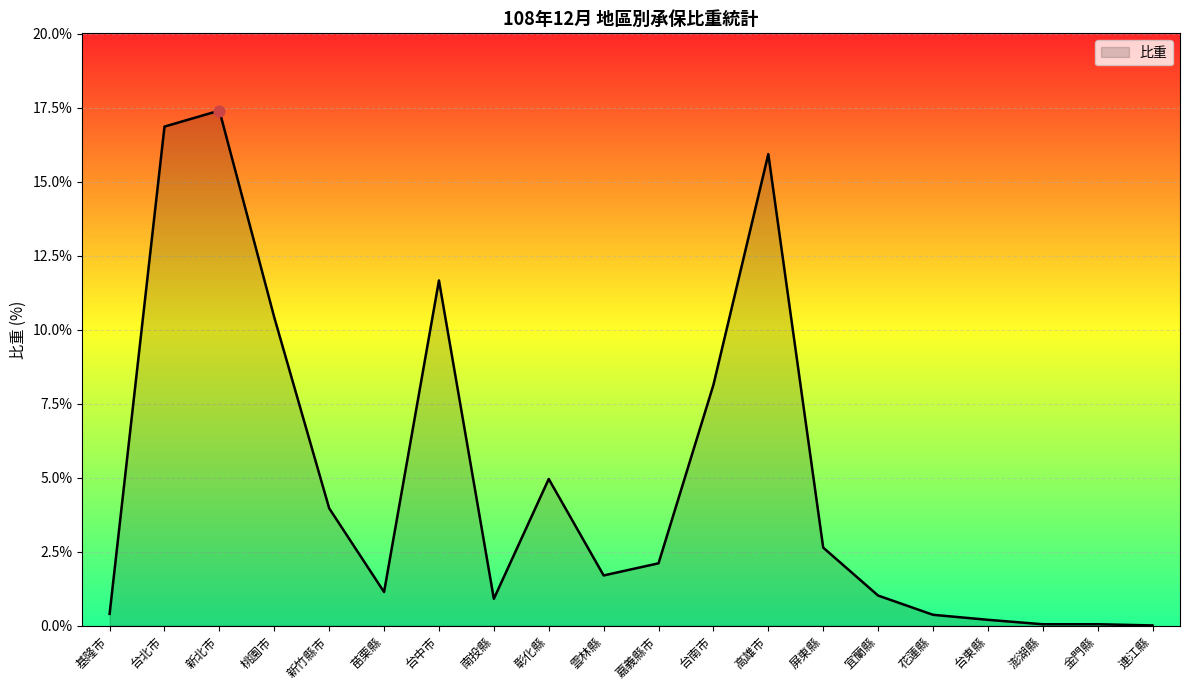

What is the ratio of the value at 花蓮縣 to the value at 新竹縣市?

0.1